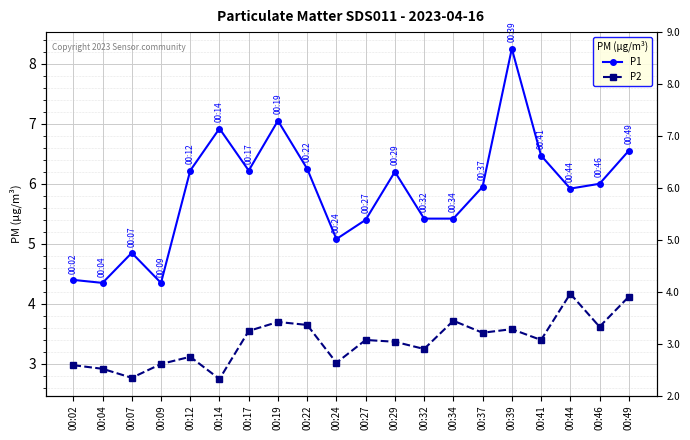

What is the sum of all P2 values?

67.6